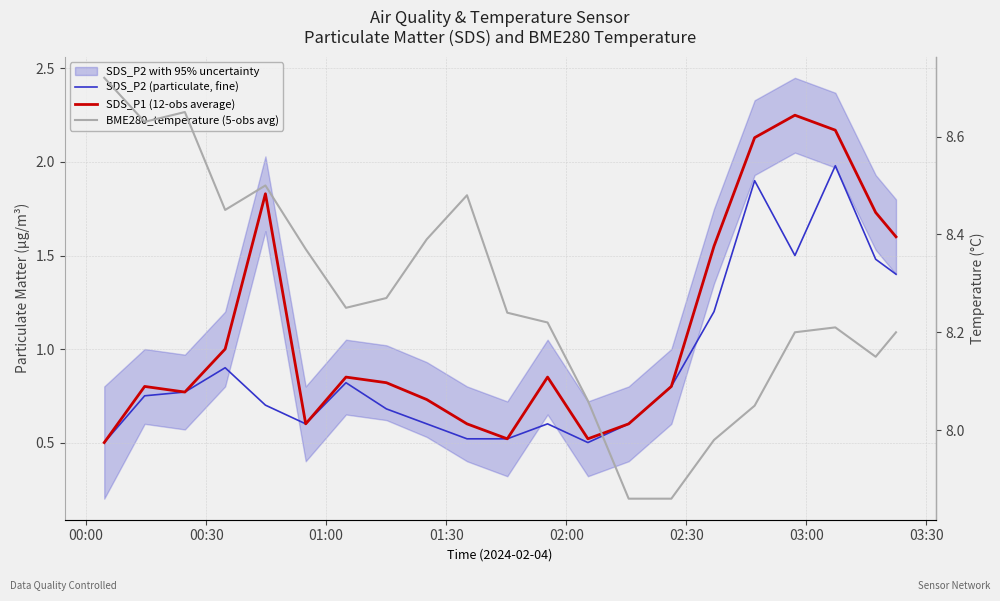

In SDS_P2 (particulate, fine), how many points are lower than both neighbors (excluding endpoints)?

3